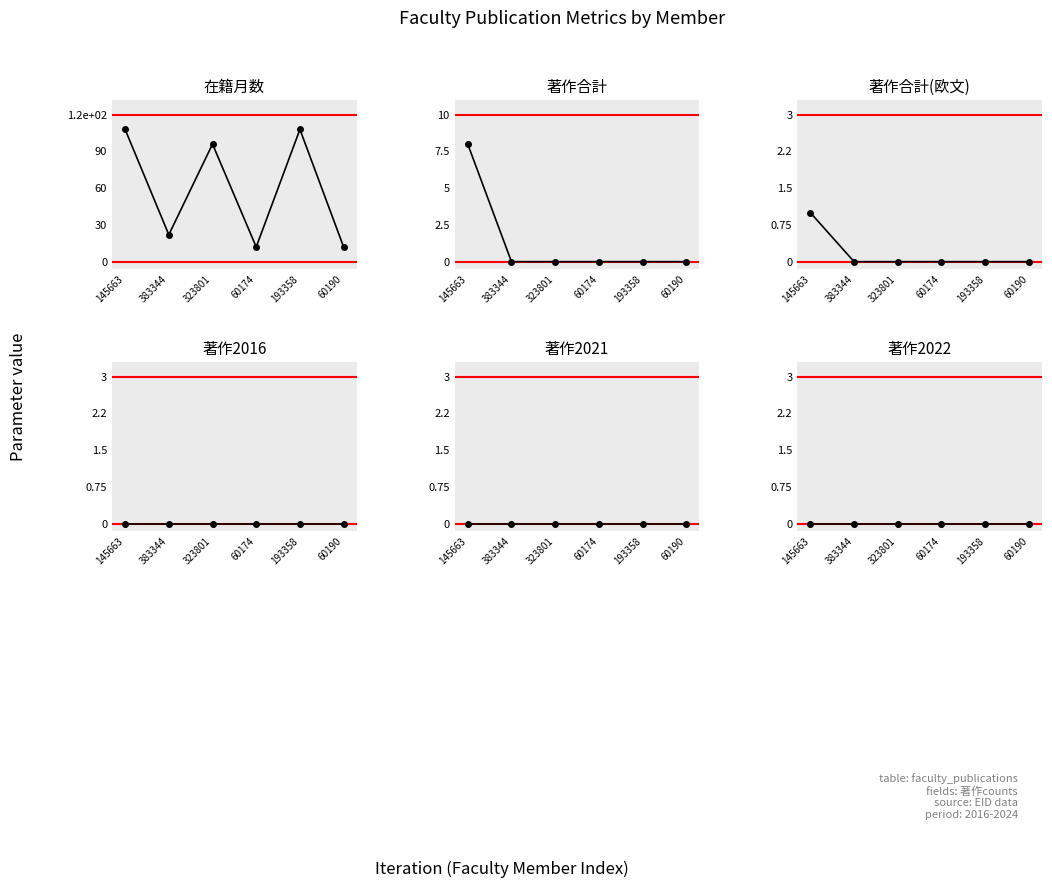

The 著作2016 series shows 0 at 323801. True or false?

True